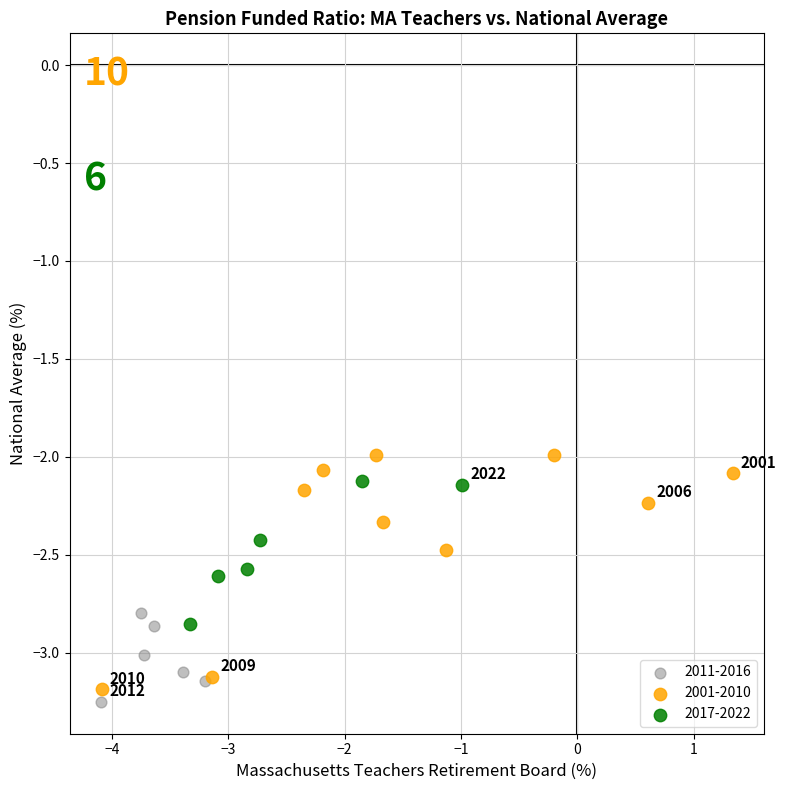

Which series has the largest Y range (max minus min)?

2001-2010